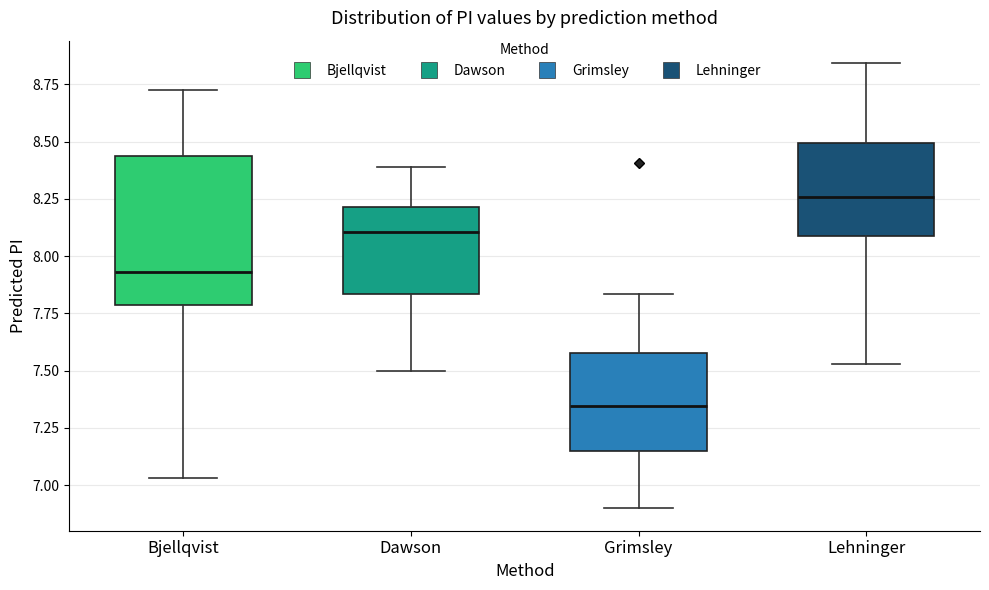

Reading left to right, transcribe this box plot: for each box, give where its median line is, the range the box spans, and where its two whiskers end, as read against the y-axis. The values are not printed on the chart, so give them approximately, as read against the axis.

Bjellqvist: median 7.95, box 7.80 to 8.45, whiskers 7.05 to 8.75
Dawson: median 8.10, box 7.85 to 8.20, whiskers 7.50 to 8.40
Grimsley: median 7.35, box 7.15 to 7.60, whiskers 6.90 to 7.85
Lehninger: median 8.25, box 8.10 to 8.50, whiskers 7.55 to 8.85